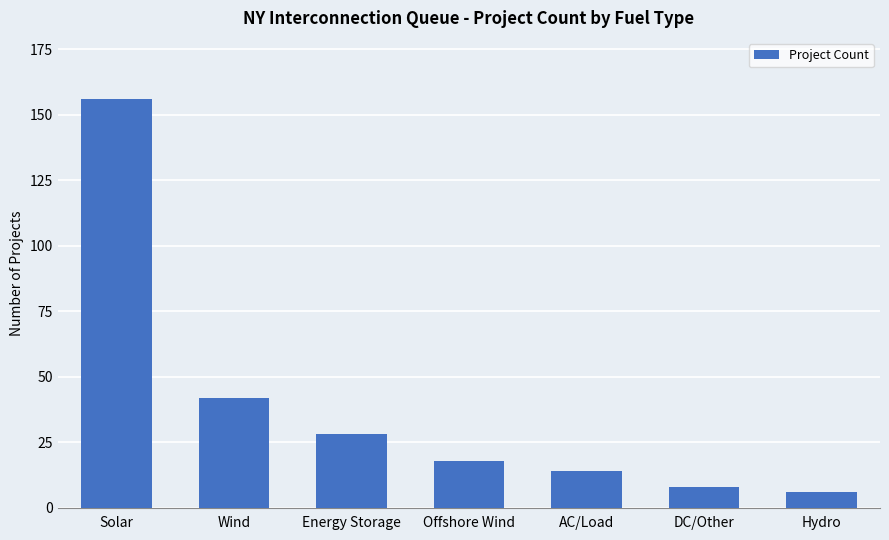

Reading left to right, what are all the values shown in this chart?

156	42	28	18	14	8	6